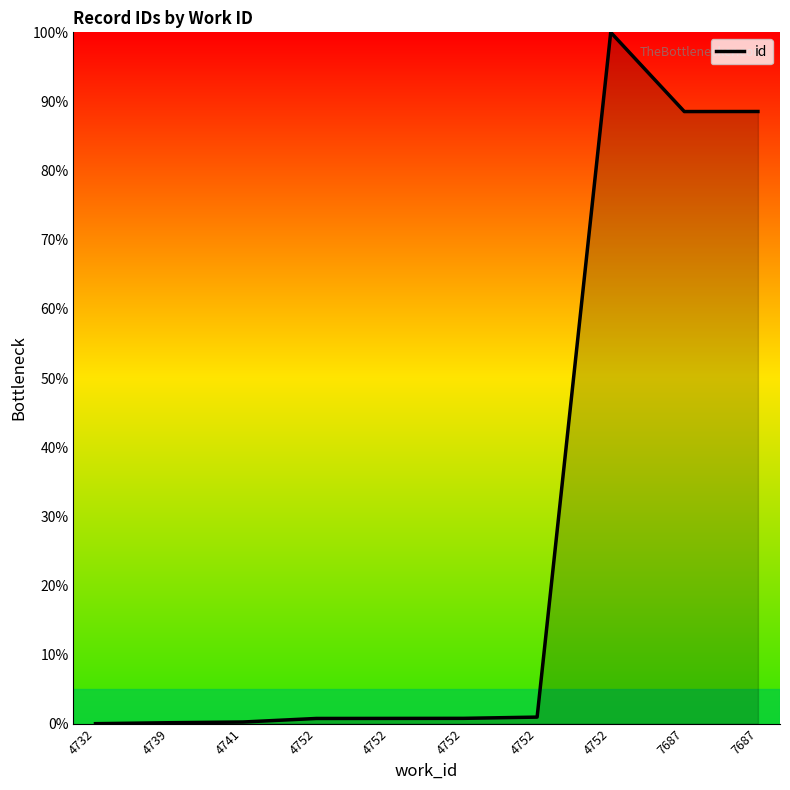

Does the chart display data point markers on the line(s)?

No